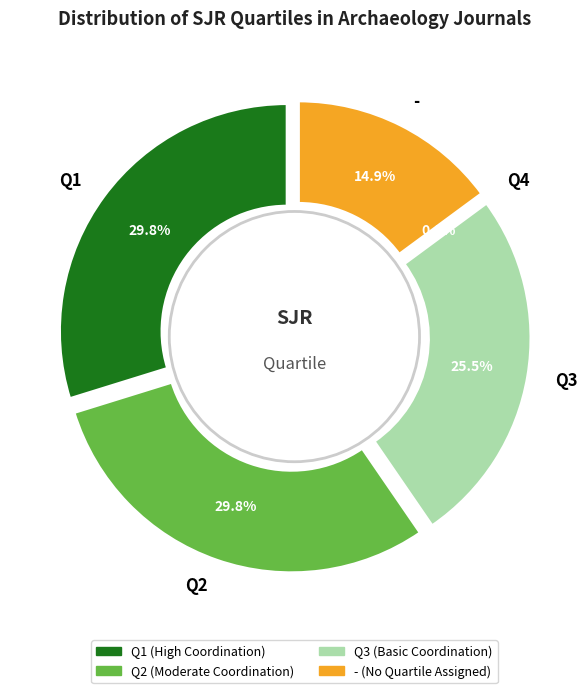

How many segments does this pie chart have?

5